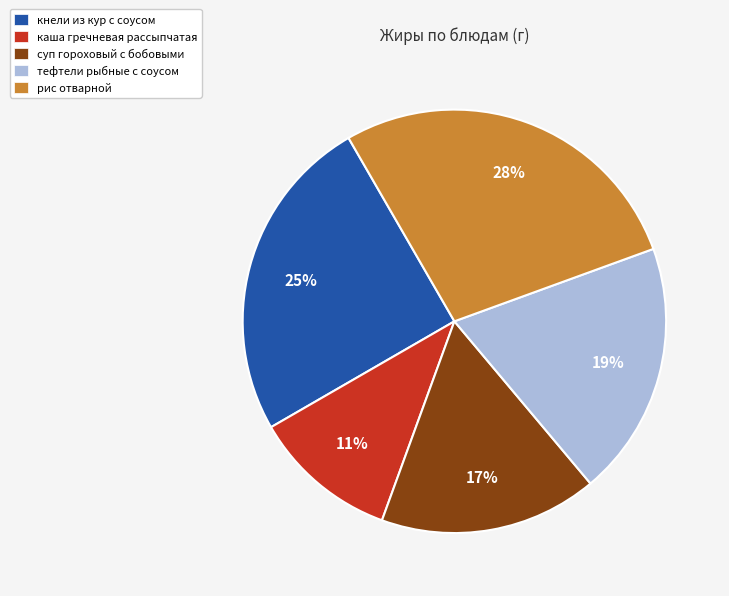

True or false: тефтели рыбные с соусом accounts for 29% of the total.

False